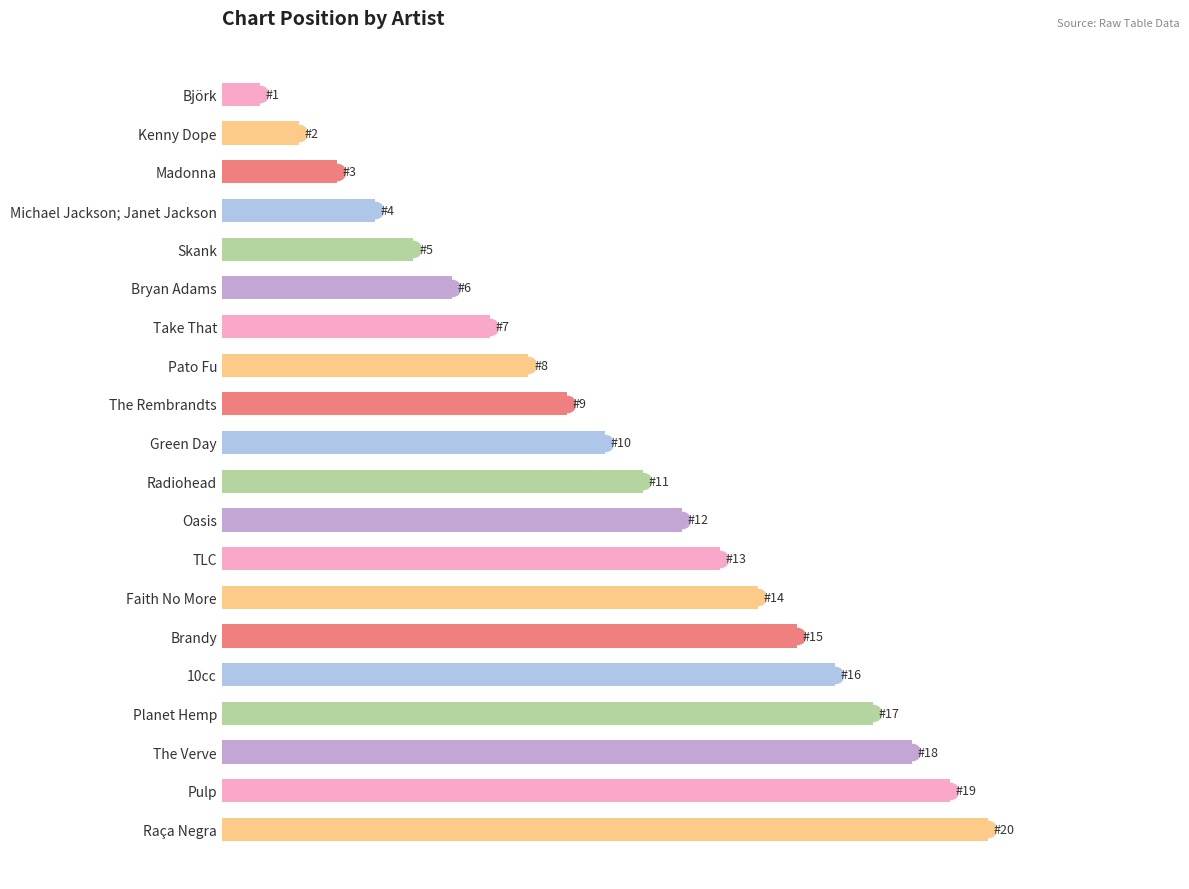

How many values exceed 11?

9